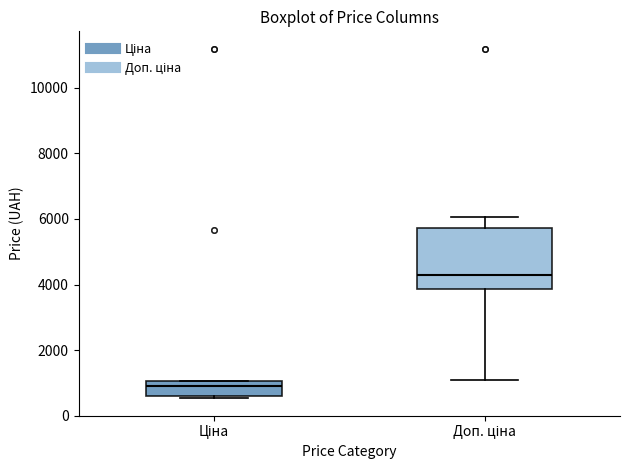

Which box's median line is the lowest?

Ціна